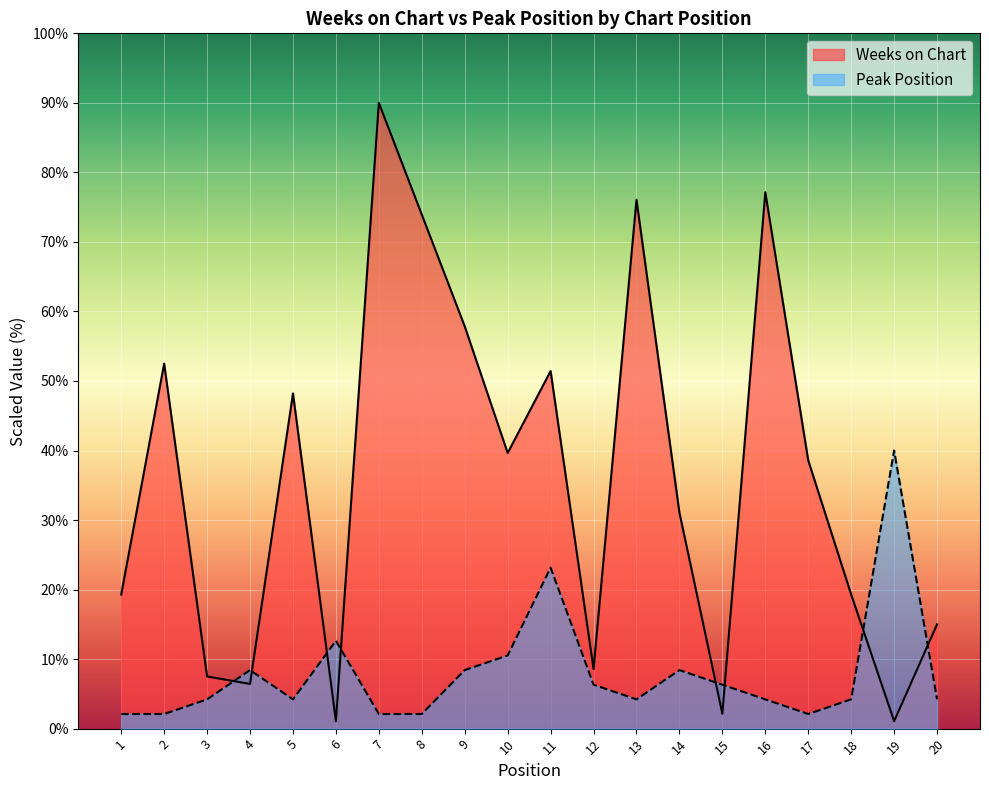

True or false: Peak Position and Weeks on Chart intersect in this chart.

True